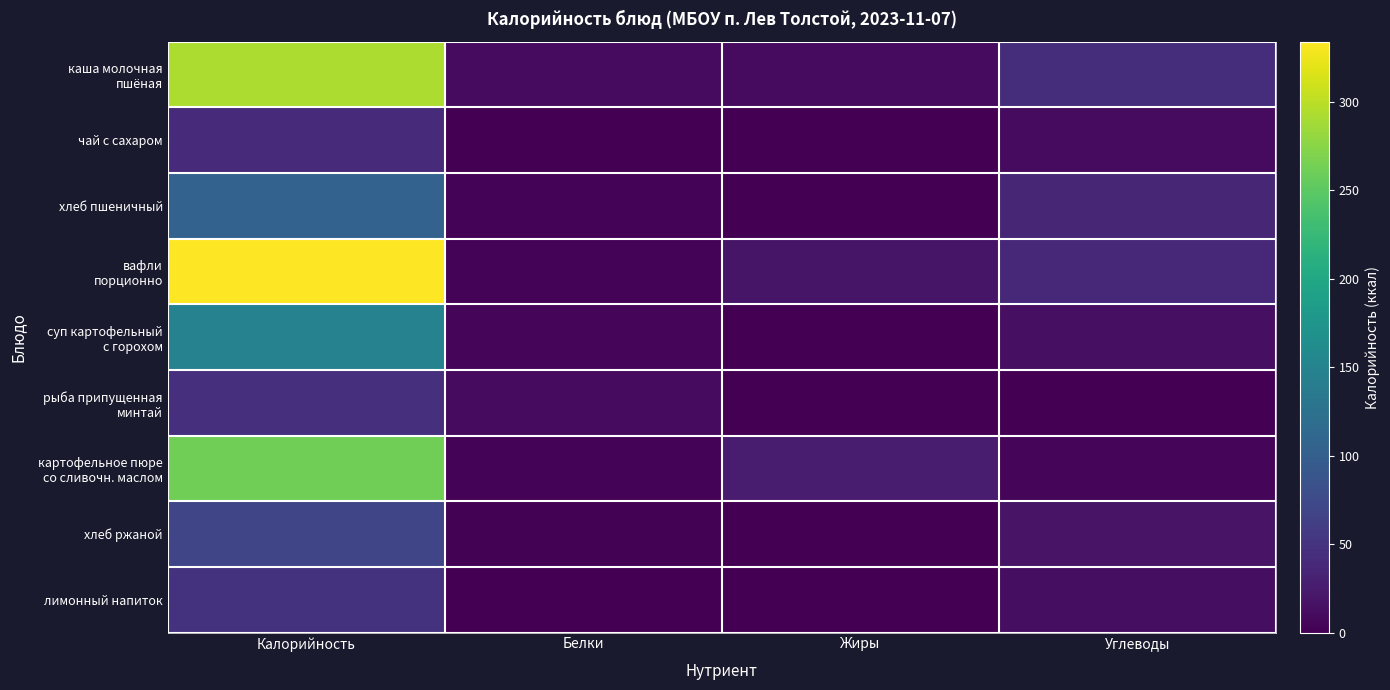

Which series has the largest range (max minus min)?

вафли порционно